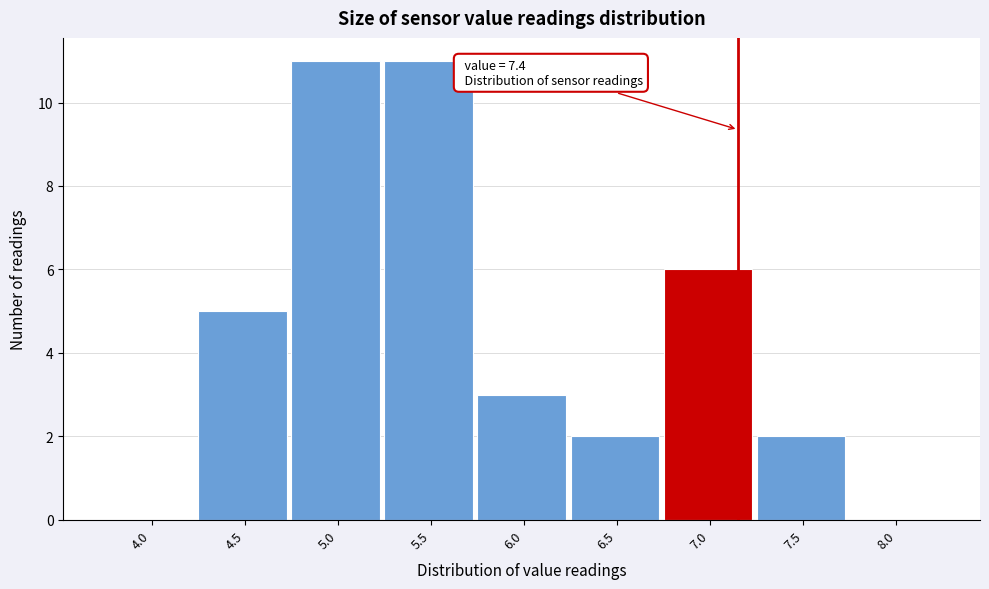

Reading left to right, what are all the values shown in this chart?

4.0=0	4.5=5	5.0=11	5.5=11	6.0=3	6.5=2	7.0=6	7.5=2	8.0=0